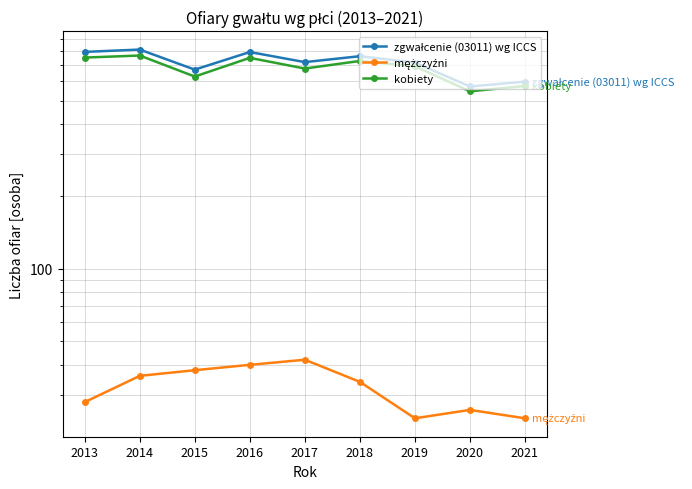

List the labels in order of mężczyźni value, smallest first.

2019, 2021, 2020, 2013, 2018, 2014, 2015, 2016, 2017